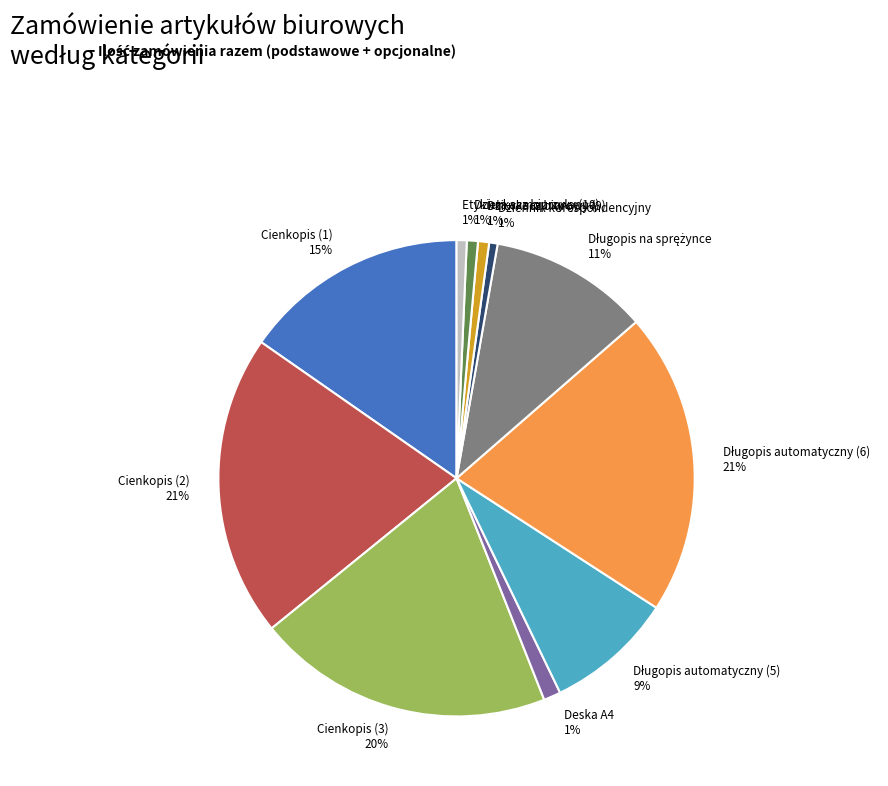

Is it true that Cienkopis (3) is 20% of the pie?

True